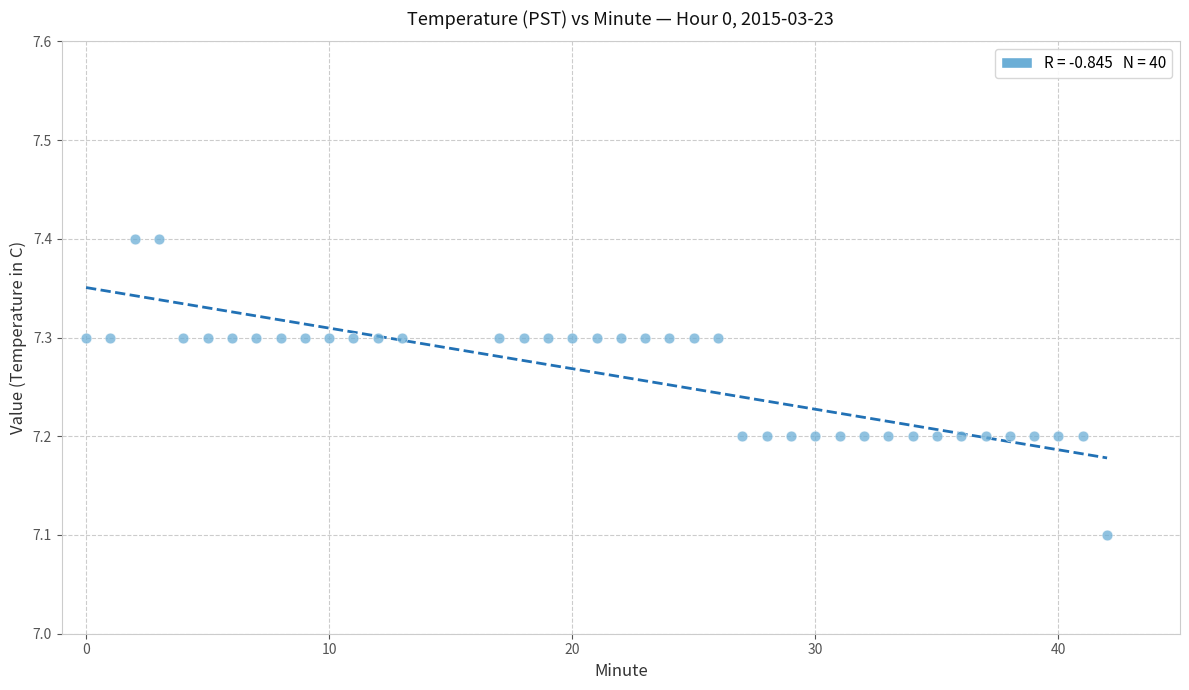

What is the range of X values (max minus min)?

42.0